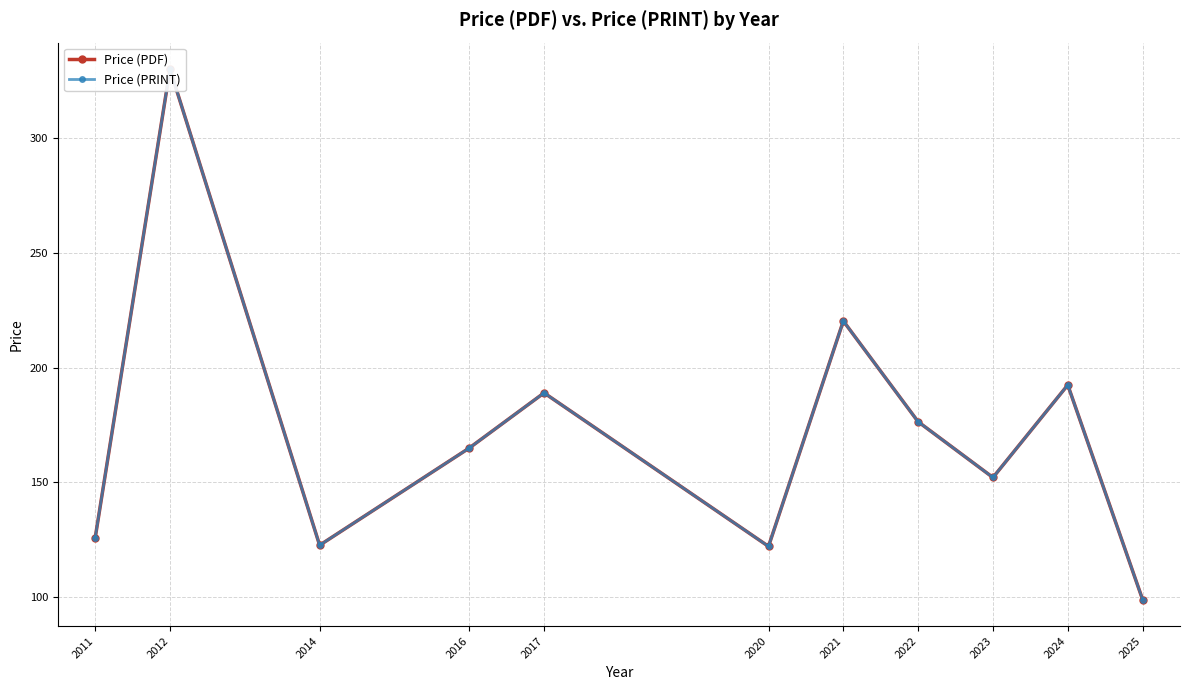

The Price (PRINT) series shows 330.0 at 2012. True or false?

True